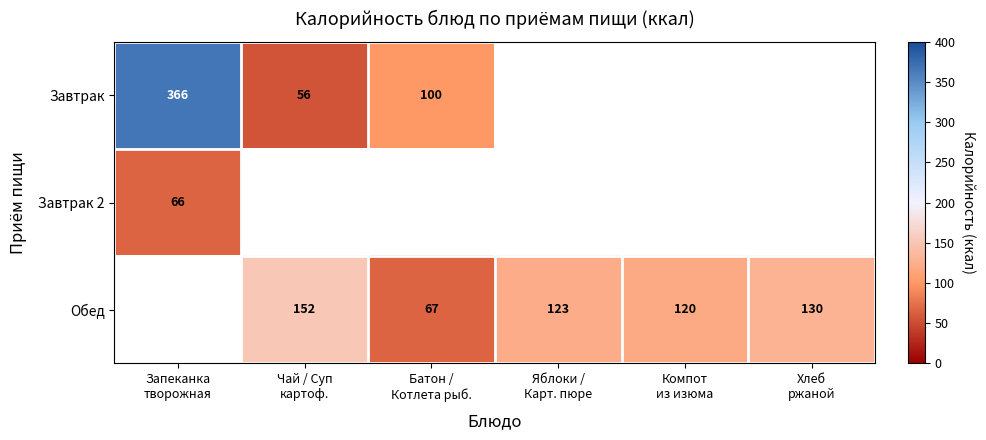

Is it true that Завтрак equals 56.0 at Чай / Суп картоф.?

True